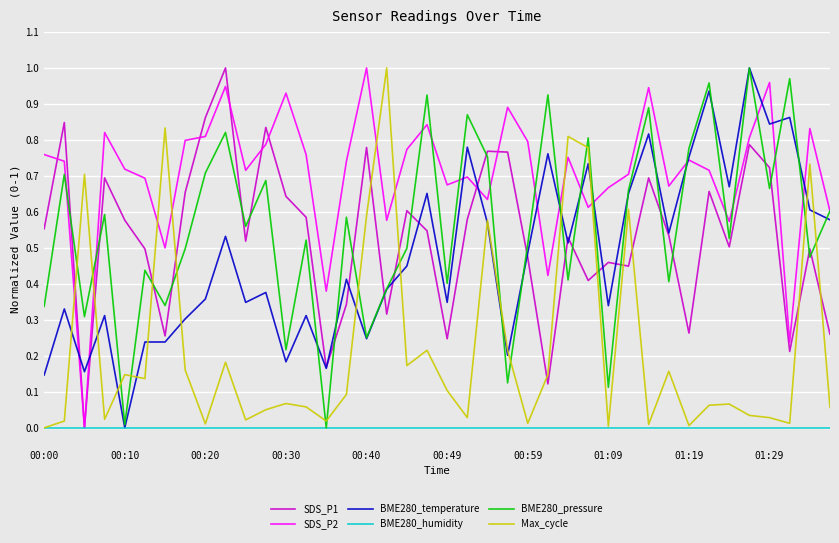

After their last crossing, which series has the higher values: SDS_P1 or BME280_pressure?

BME280_pressure